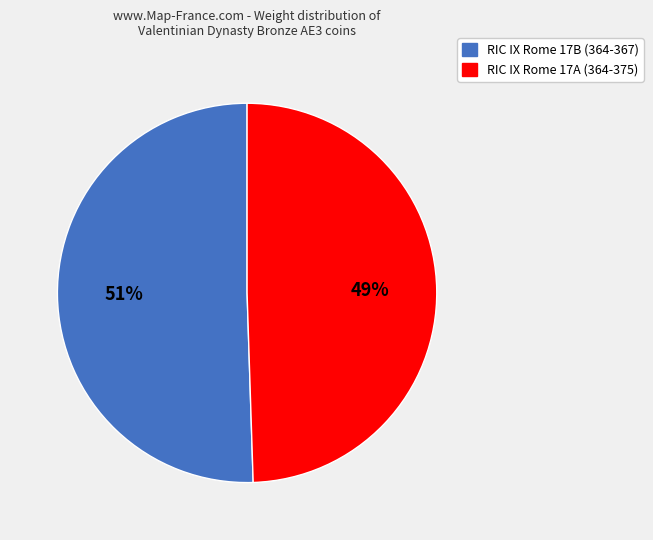

Rank the categories by value from highest to lowest.

RIC IX Rome 17B (364-367), RIC IX Rome 17A (364-375)